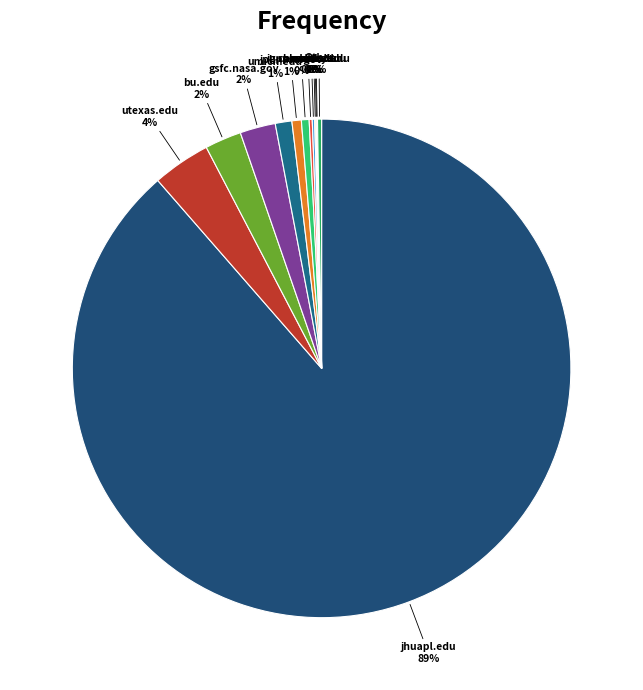

Between umich.edu and utexas.edu, which is larger?

utexas.edu